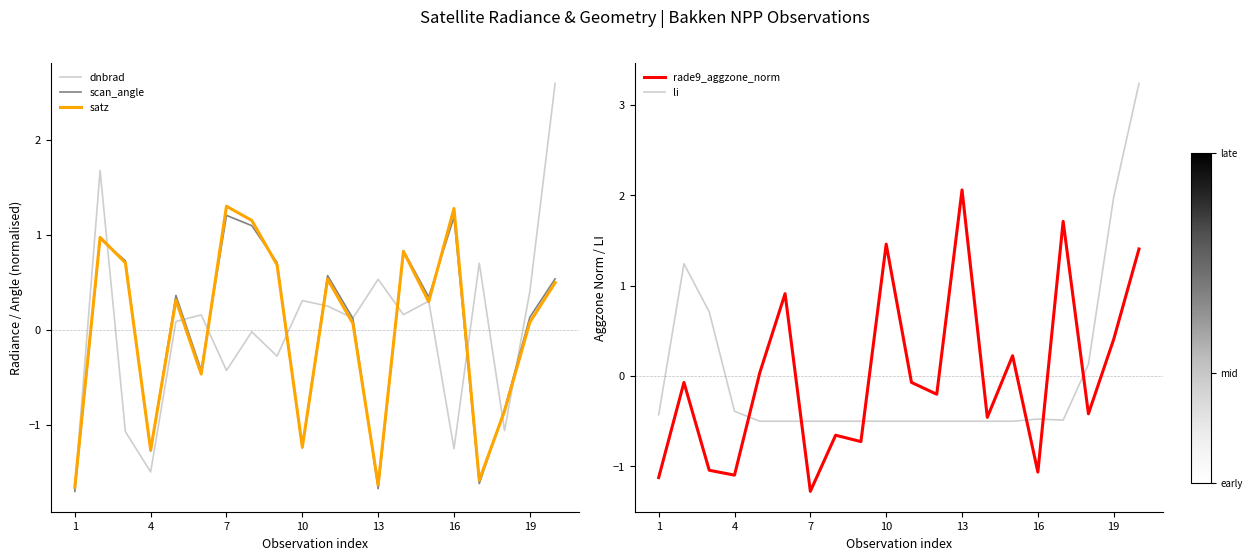

What is the minimum value for dnbrad?

-1.7